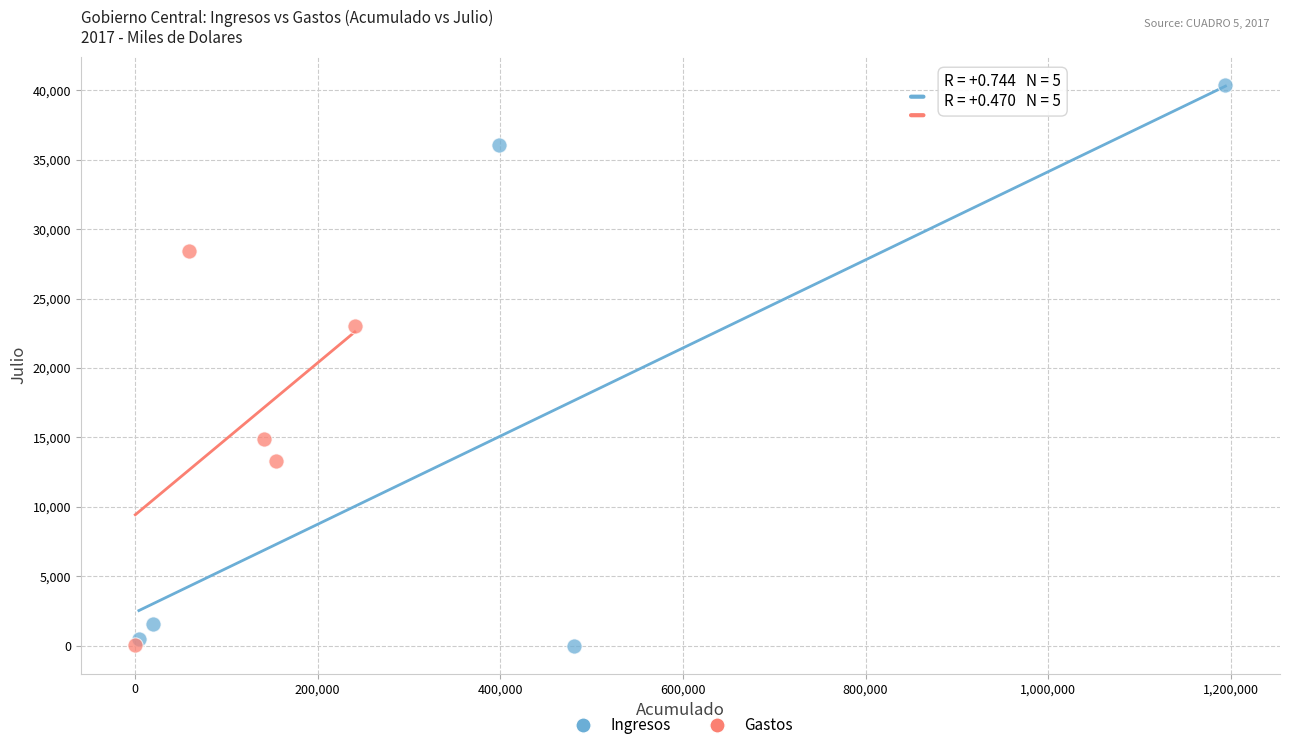

Which series has the widest spread of Y values?

Ingresos